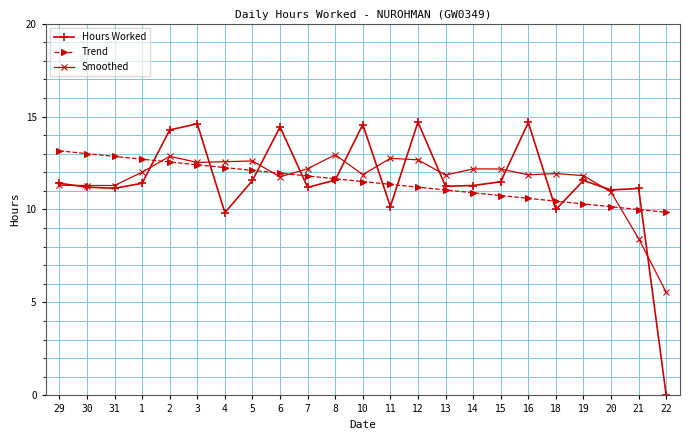

What is the approximate value of Smoothed at 15?

12.2